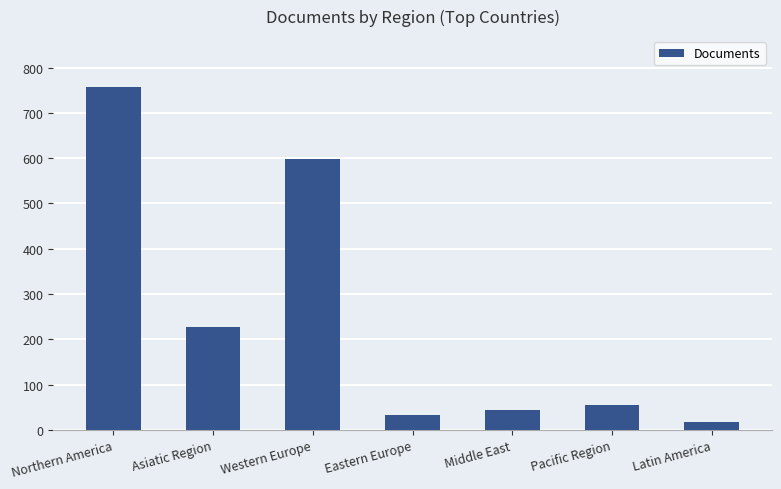

Reading right to left, extract all data points from this chart.

Latin America=18	Pacific Region=55	Middle East=43	Eastern Europe=34	Western Europe=598	Asiatic Region=228	Northern America=756